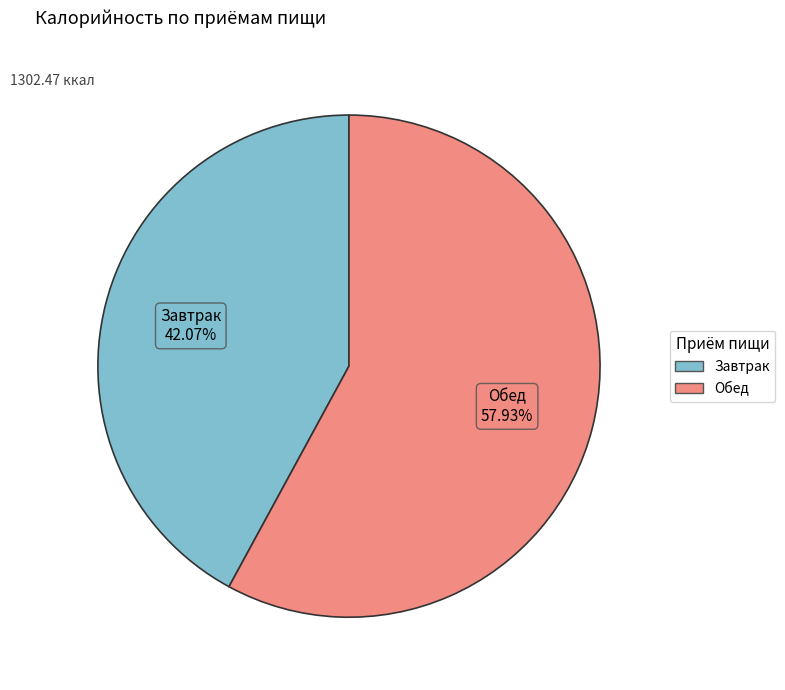

Is there any slice that represents more than half of the pie?

Yes